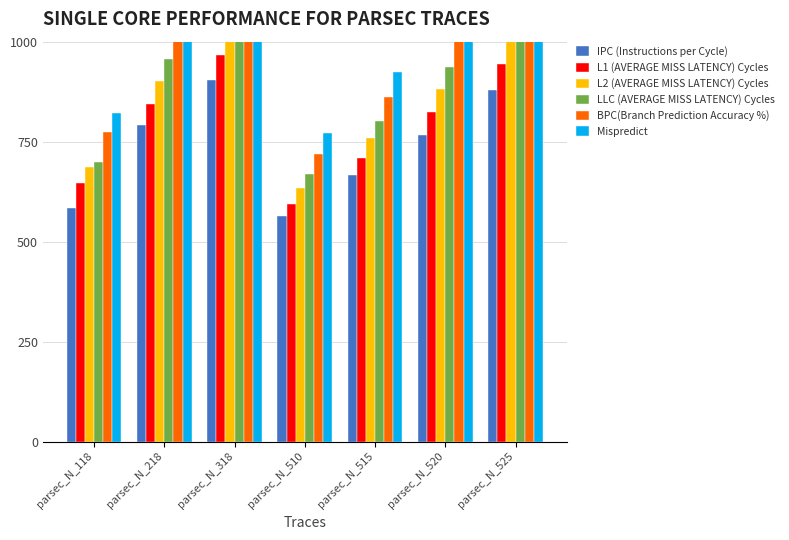

Rank the series at parsec_N_118 from lowest to highest value.

IPC (Instructions per Cycle), L1 (AVERAGE MISS LATENCY) Cycles, L2 (AVERAGE MISS LATENCY) Cycles, LLC (AVERAGE MISS LATENCY) Cycles, BPC(Branch Prediction Accuracy %), Mispredict